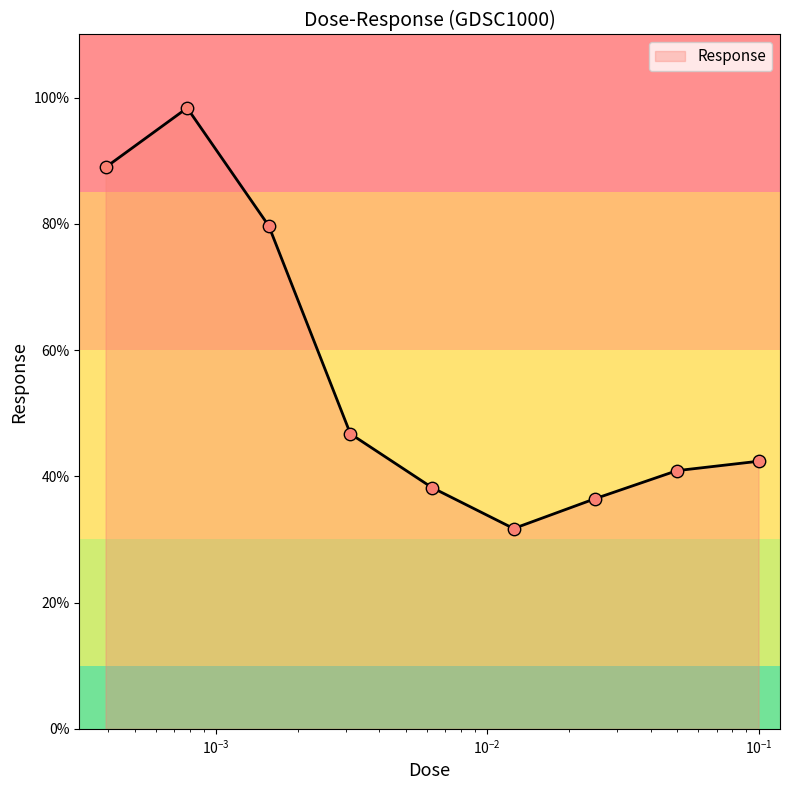

What is the difference between the maximum and minimum values?

66.6